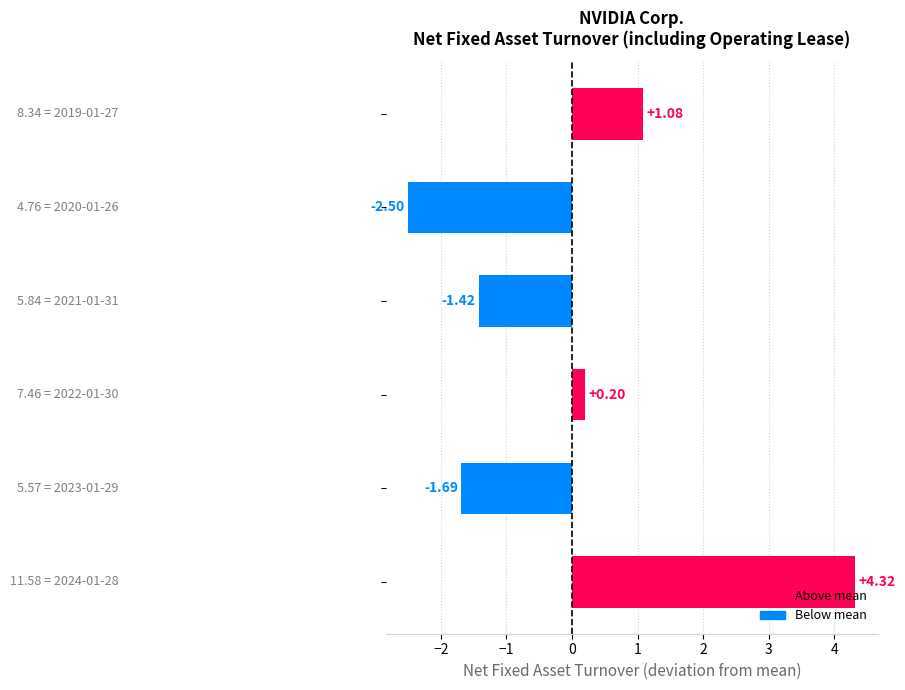

How many negative values are there?

3